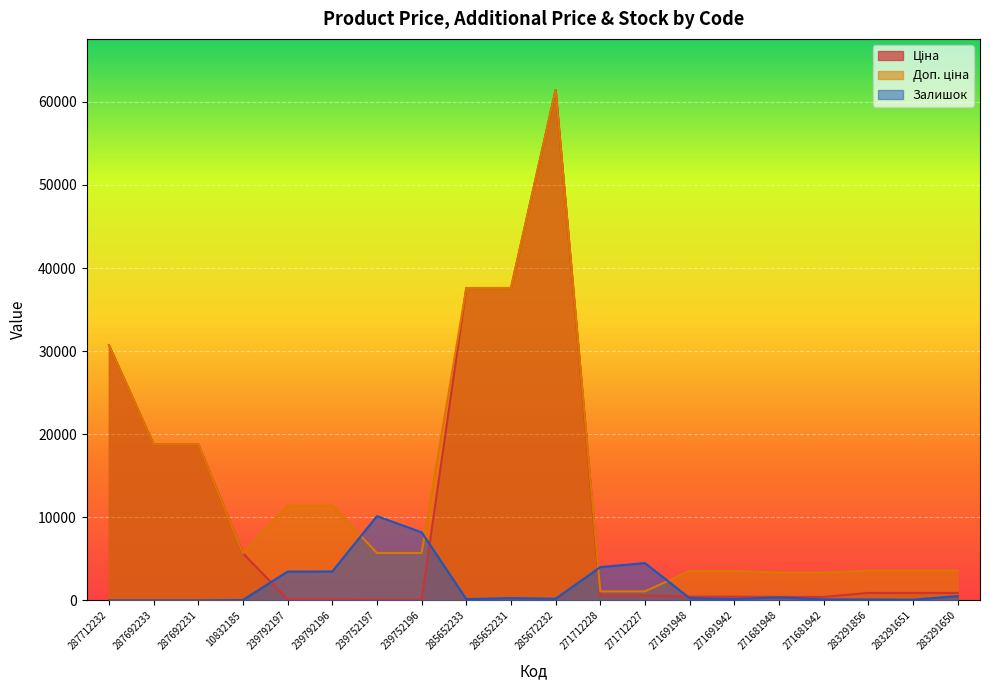

The value of Ціна at 239792196 is 114.1. True or false?

True